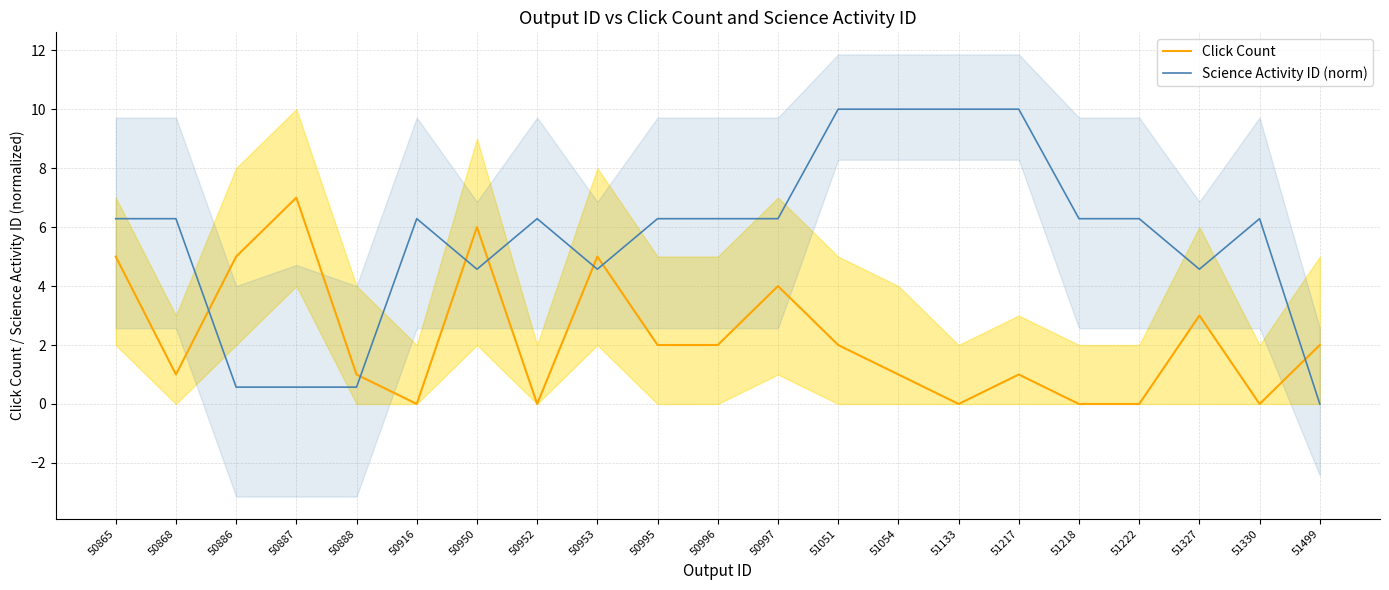

At which label does Click Count first exceed 2?

50865